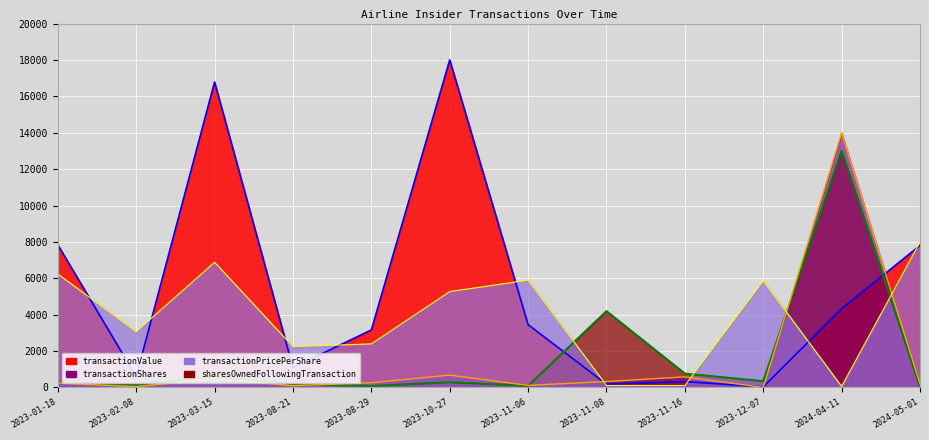

True or false: transactionShares has a value of 1.1 at 2023-12-07.

True